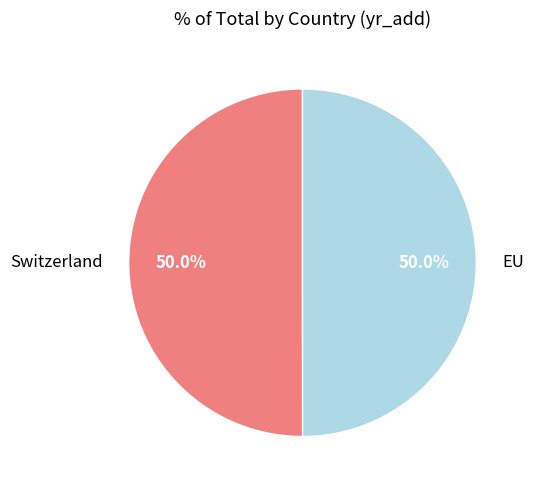

To the nearest percent, what percentage of the pie is EU?

50%